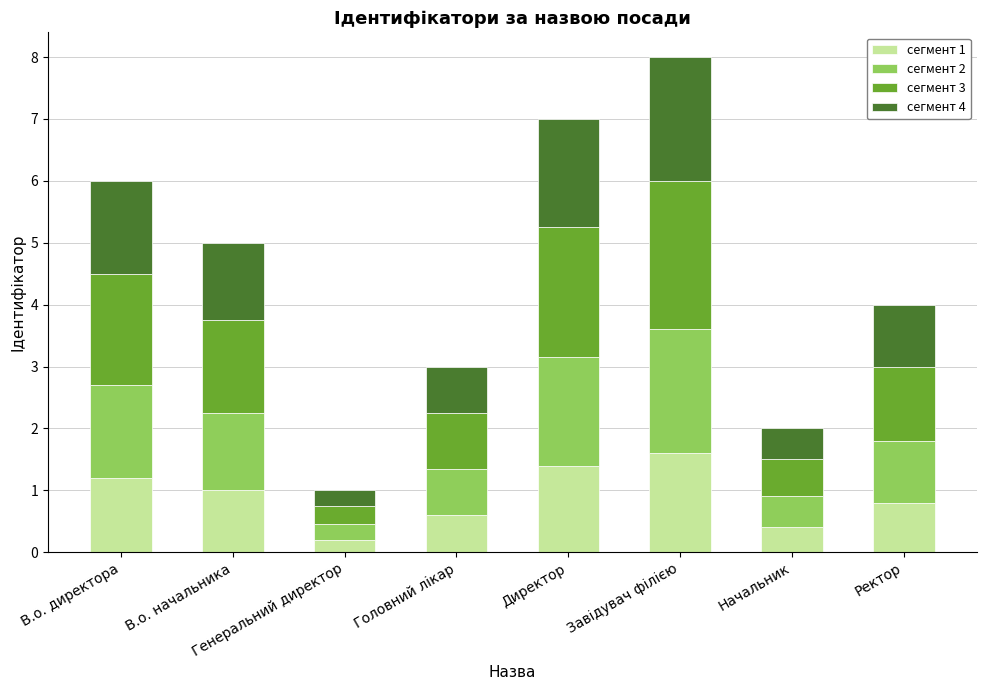

What is the maximum value for сегмент 1?

1.6